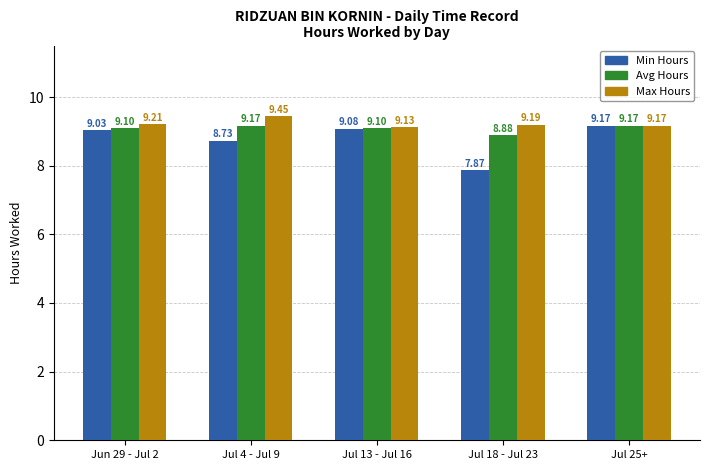

Rank the categories by Max Hours value from highest to lowest.

Jul 4 - Jul 9, Jun 29 - Jul 2, Jul 18 - Jul 23, Jul 25+, Jul 13 - Jul 16